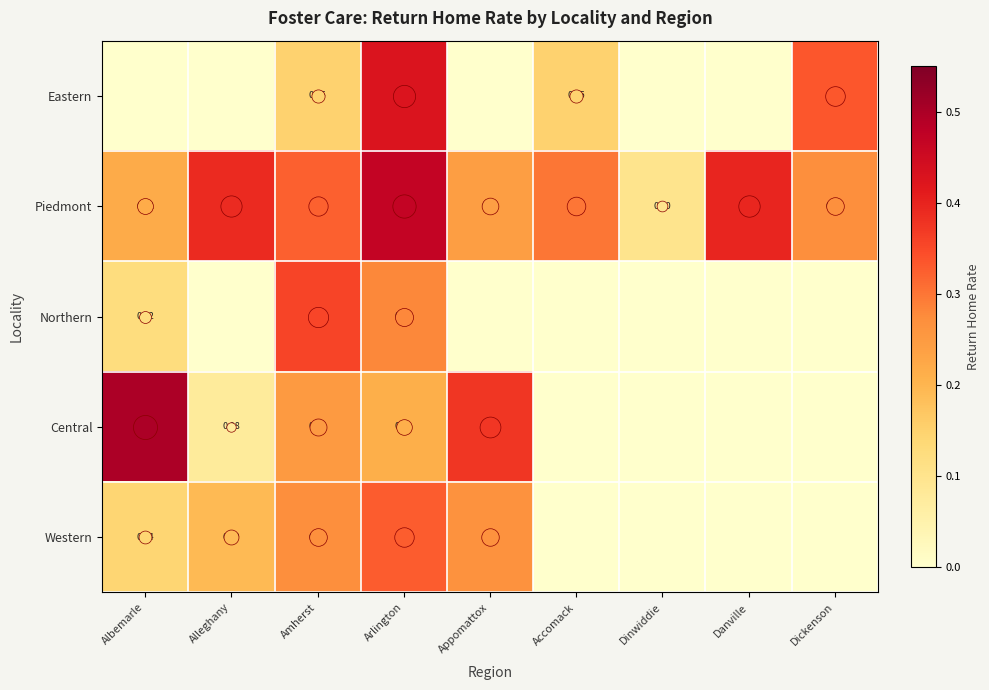

What is the difference between the Eastern values at Accomack and Danville?

0.1